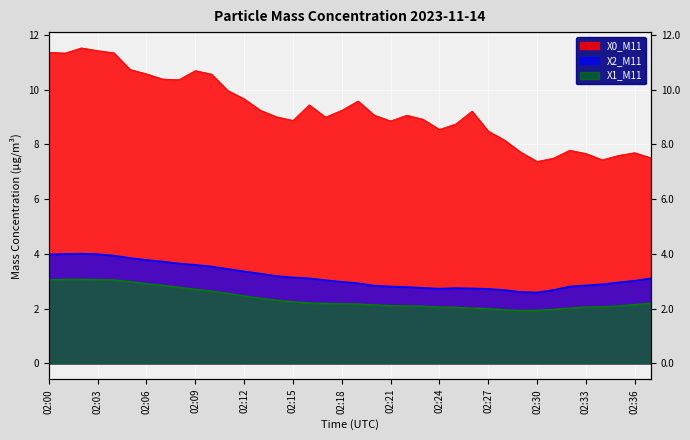

At which category does the chart reach its peak across all series?

02:02